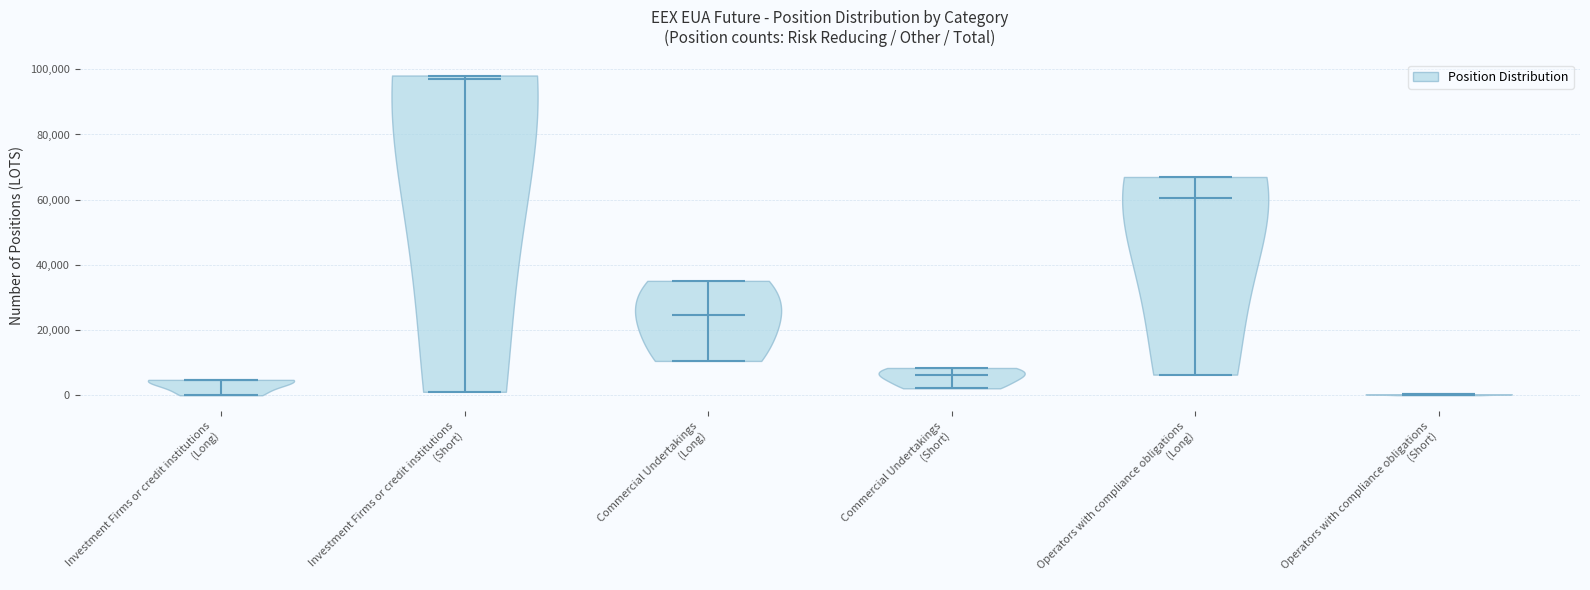

What is the highest point the violin for Operators with compliance obligations (Long) reaches on the y-axis? The values are not printed on the chart, so give them approximately, as read against the axis.

66000